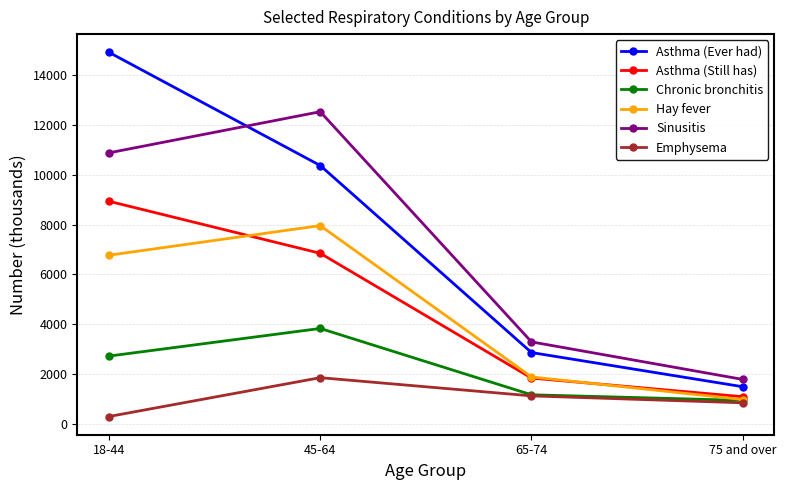

Is this an area chart (filled region under the line)?

No